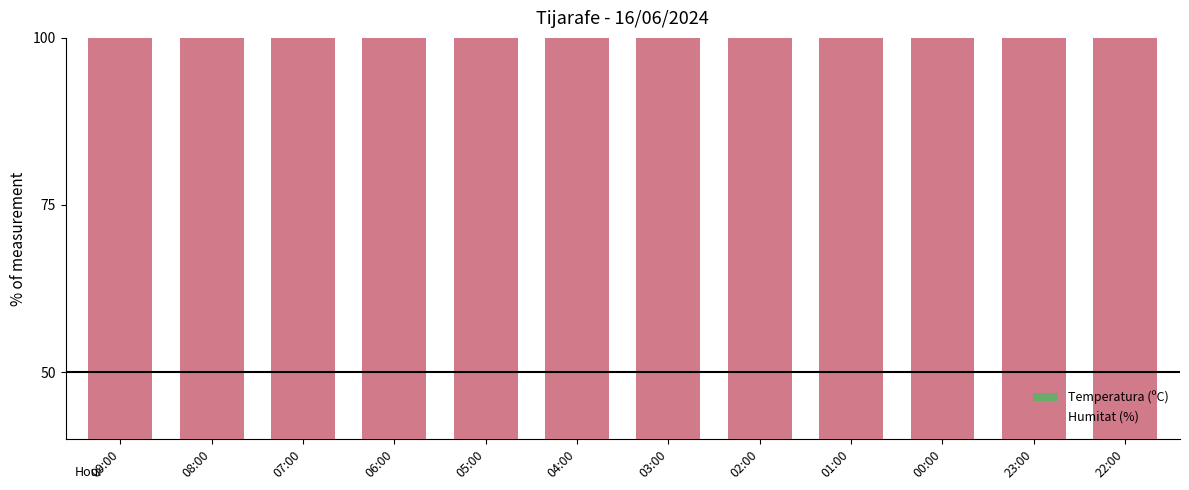

What is the label of the 6th bar from the right?

03:00